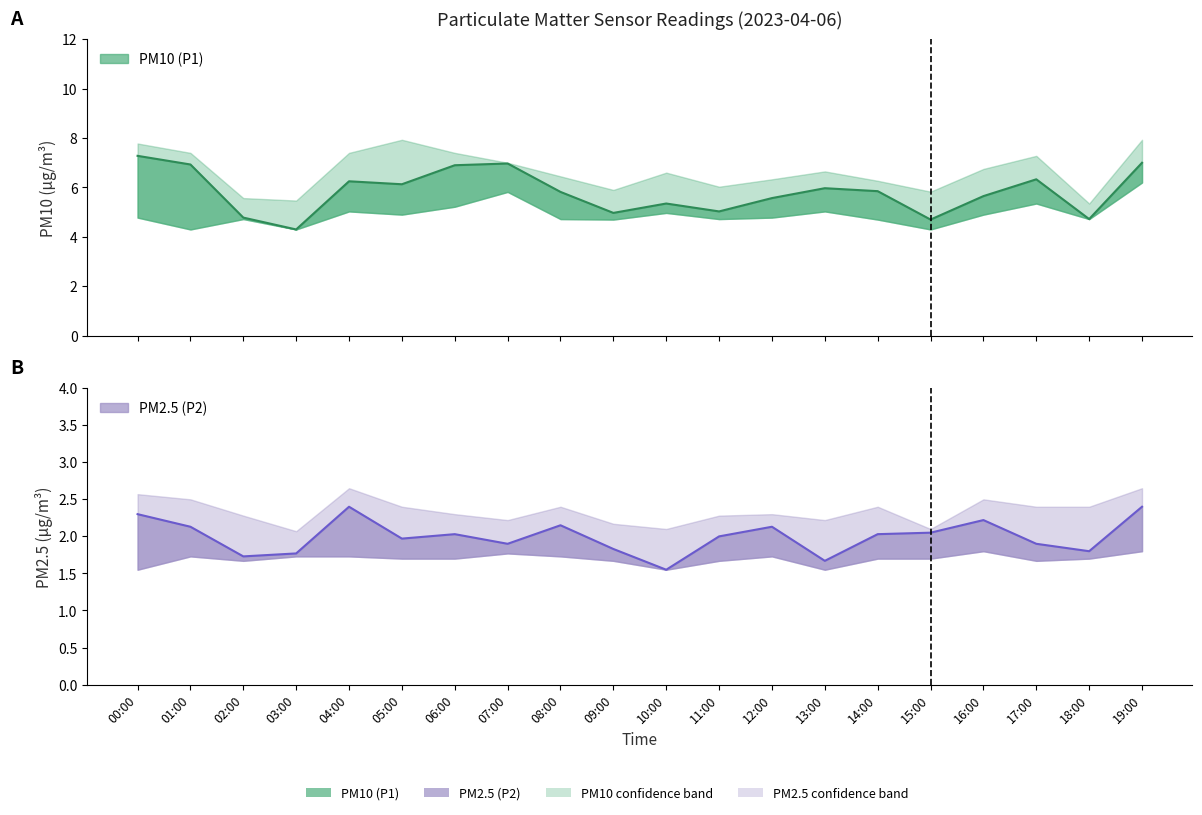

At how many categories does at least one series exceed 1?

20